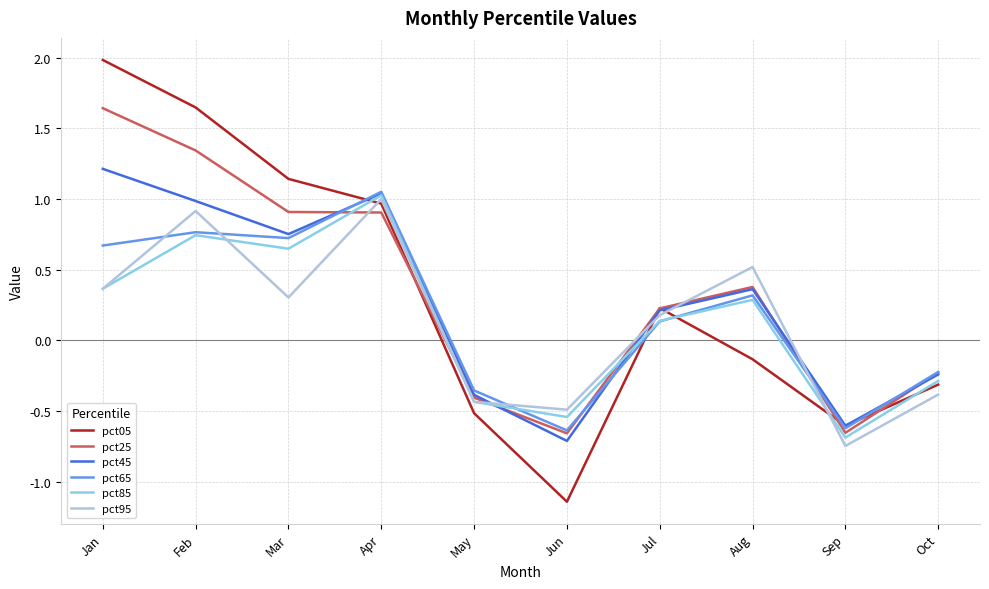

Where is pct95 nearest to the value 0?

Jul